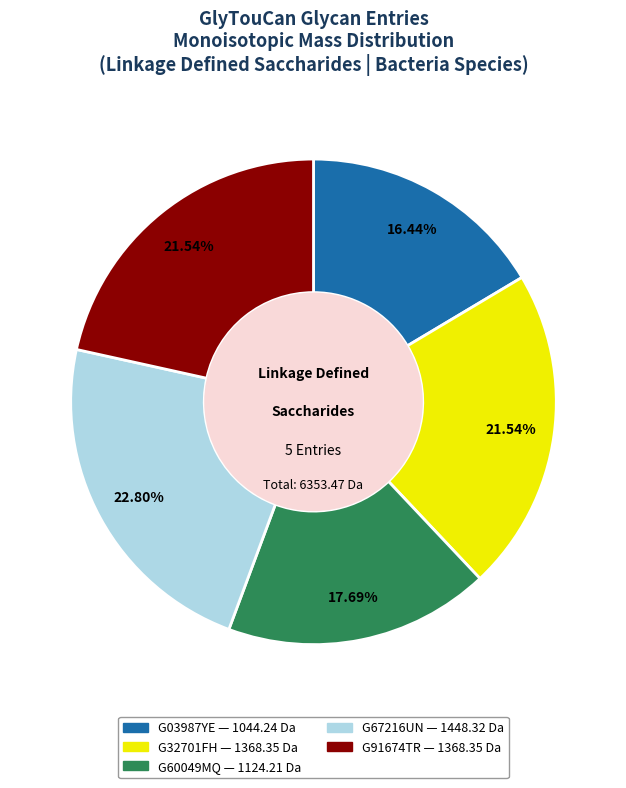

Between G67216UN and G32701FH, which is larger?

G67216UN